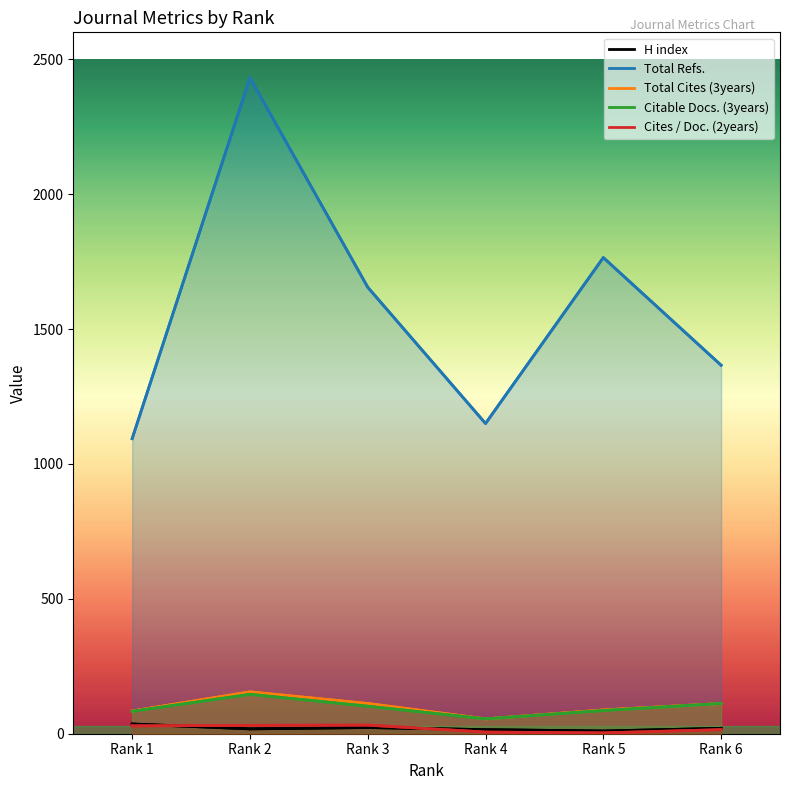

At how many categories does at least one series exceed 334?

6